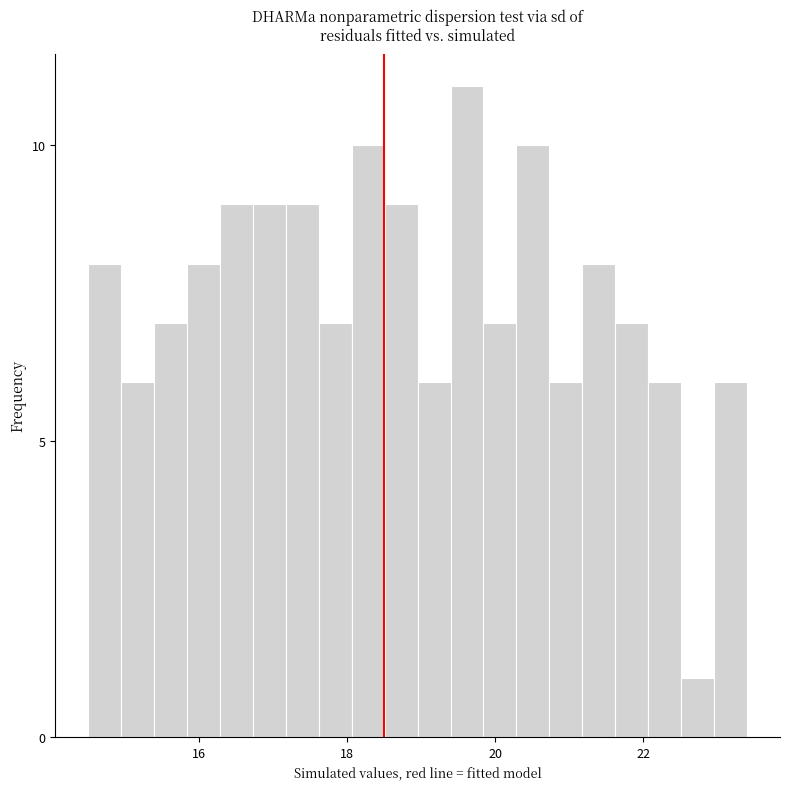

Around what value on the x-axis is the tallest bar? Give the approximate position of its centre, as read against the axis.

19.6